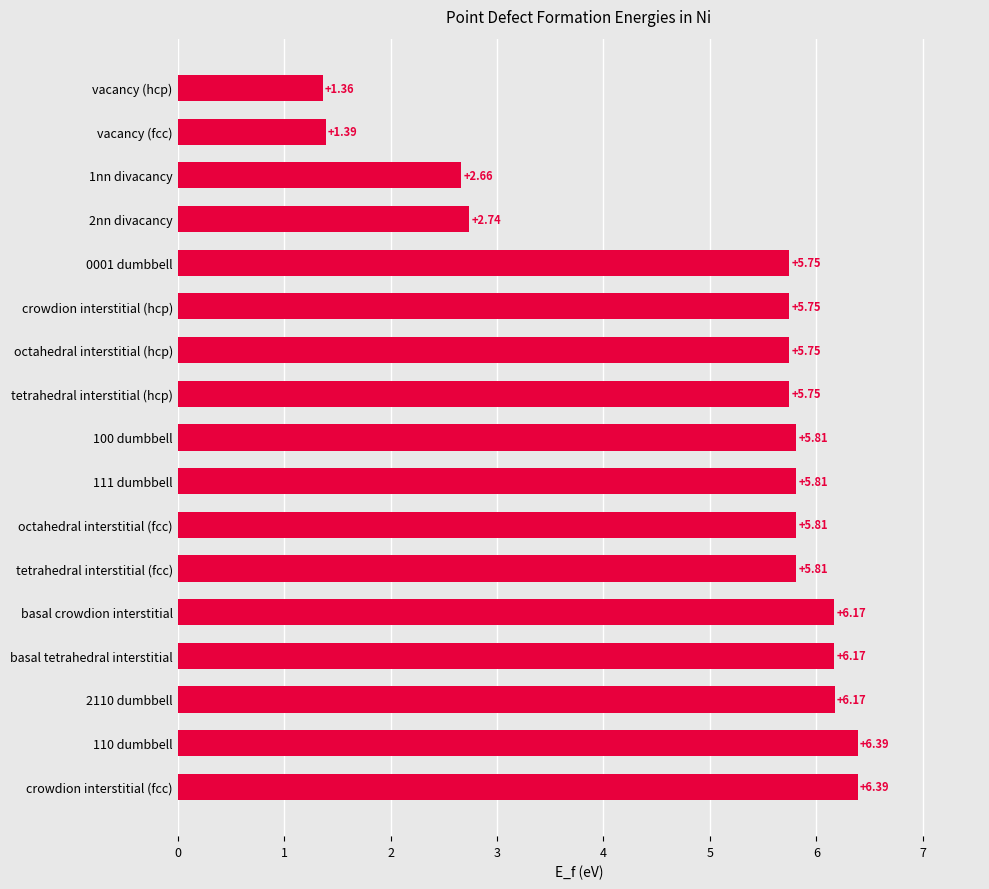

What is the average value?

5.0